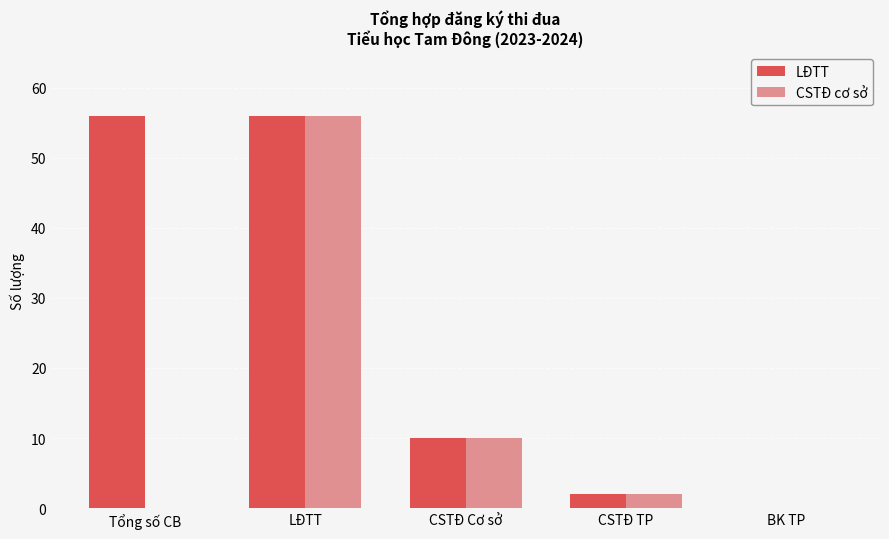

At which category is the sum across all series the highest?

LĐTT